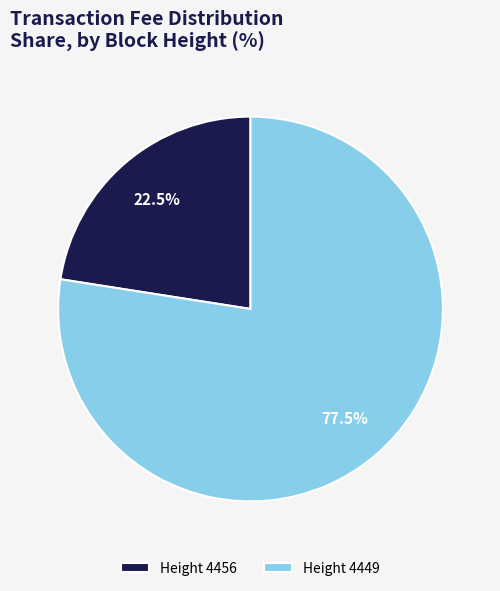

Which has a higher value, Height 4449 or Height 4456?

Height 4449